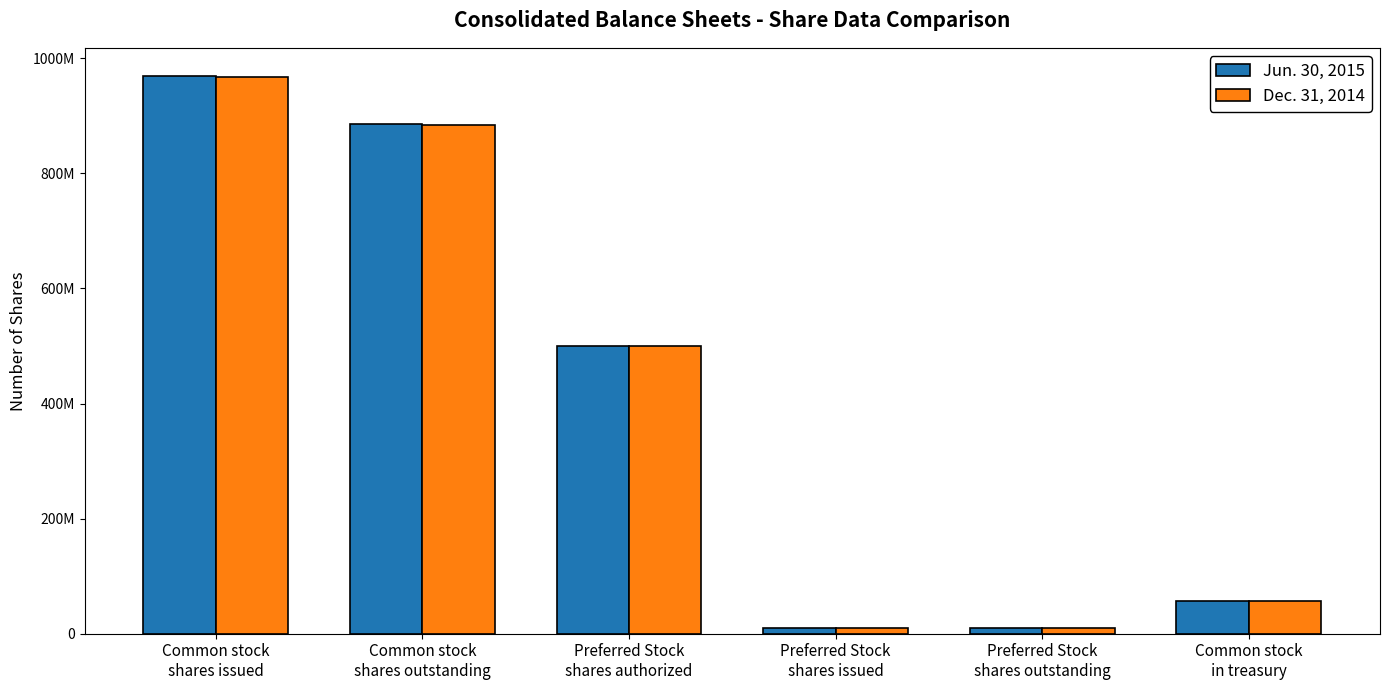

What is the label of the 1st bar from the left?

Common stock
shares issued